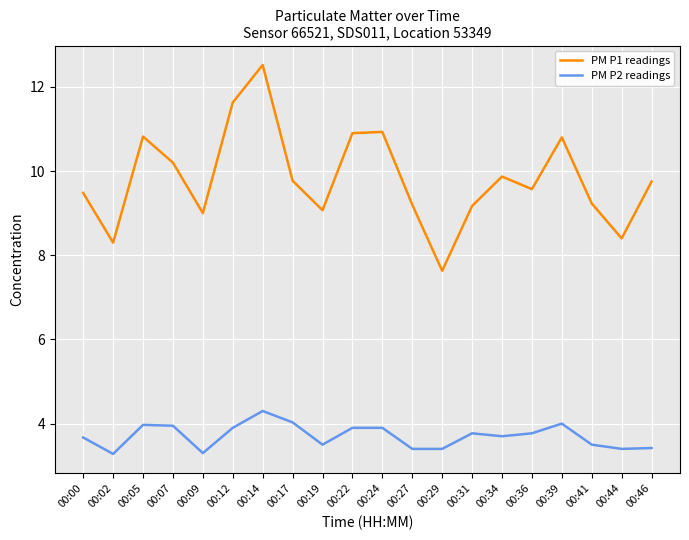

Rank the series at 00:24 from lowest to highest value.

PM P2 readings, PM P1 readings